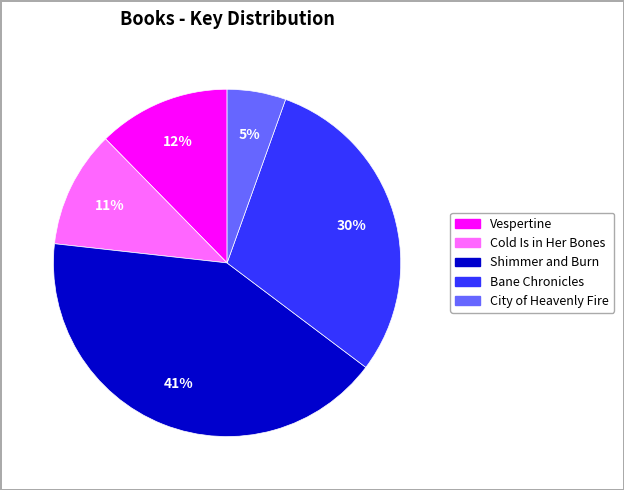

To the nearest percent, what portion does City of Heavenly Fire represent?

5%